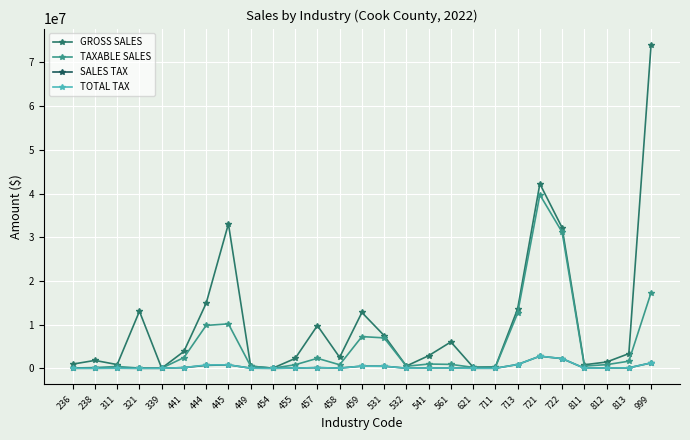

Which series has the largest total across all categories?

GROSS SALES